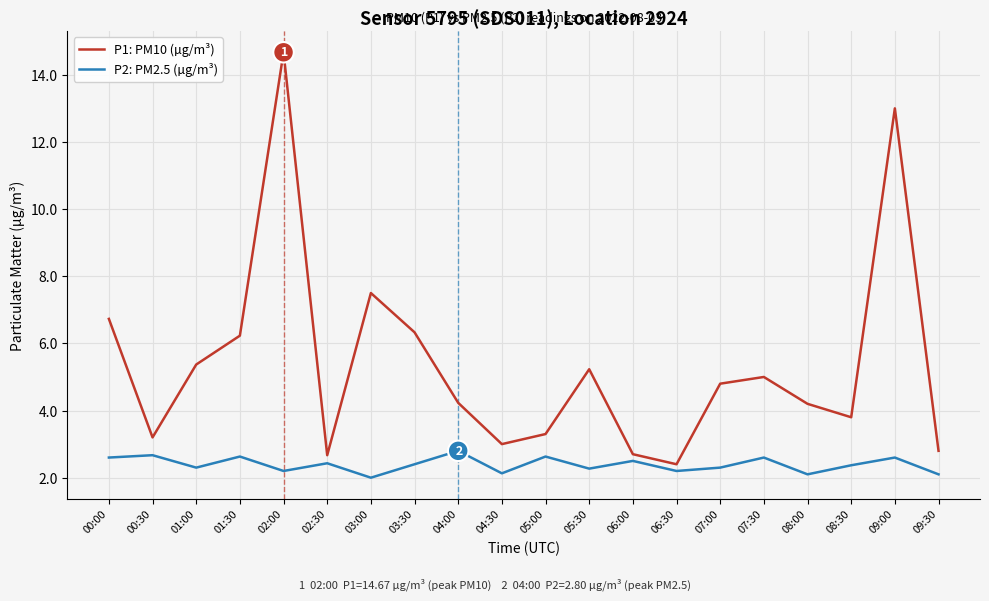

At which label is P1: PM10 (µg/m³) closest to 8?

03:00